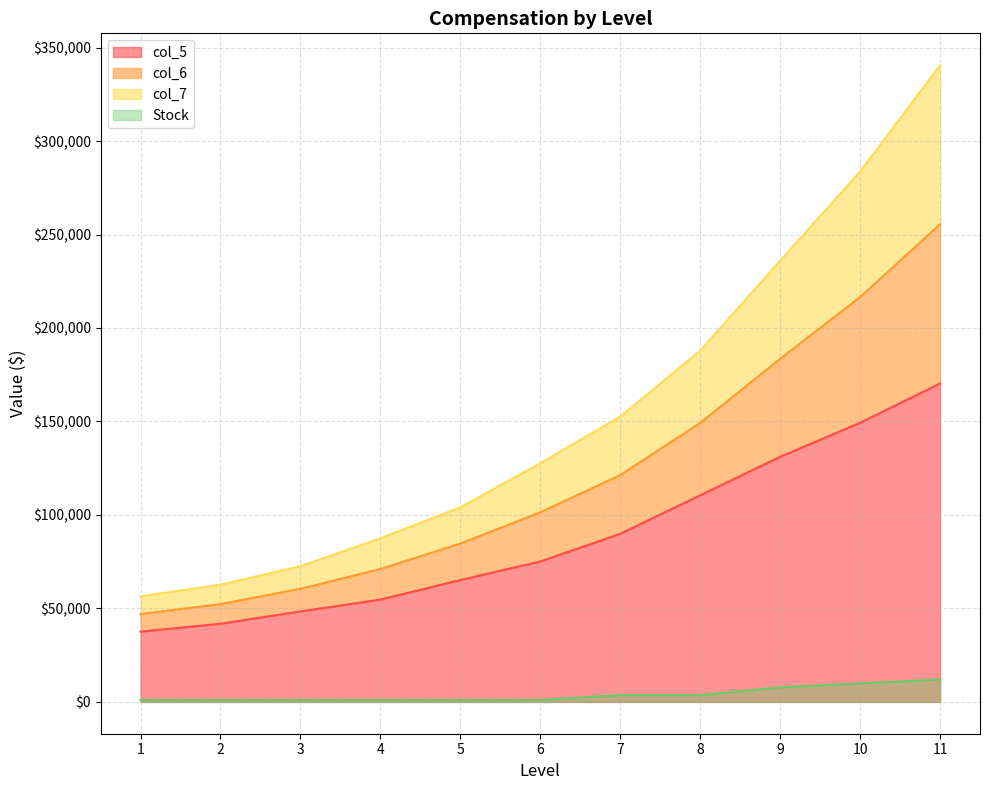

Which has a higher value, 1 or 5?

5